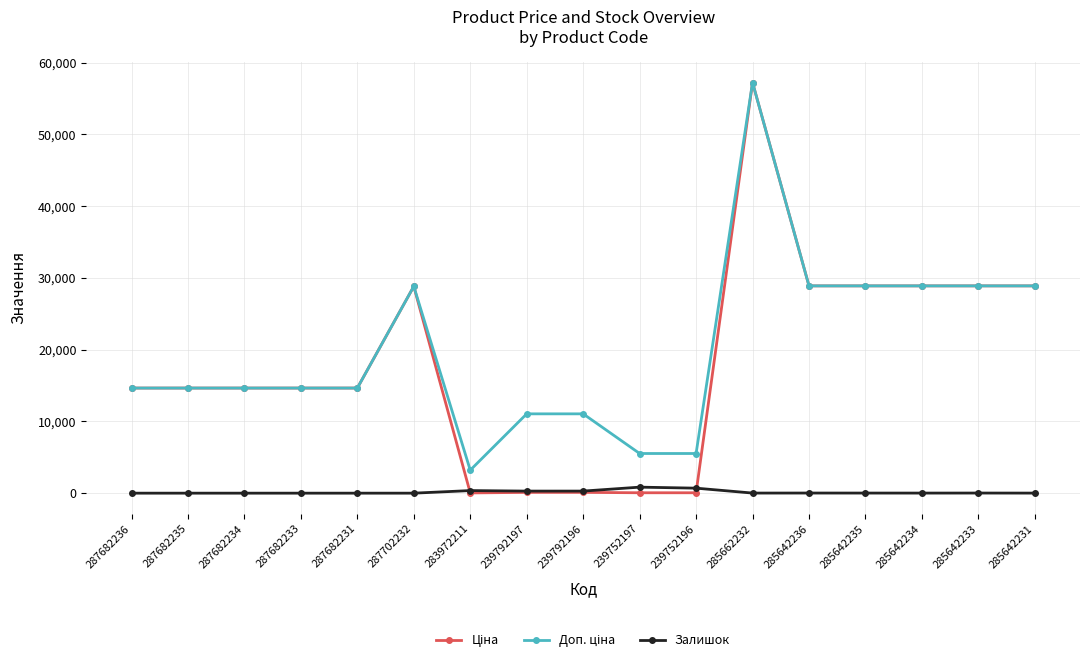

The value of Залишок at 287682236 is 0.0. True or false?

True